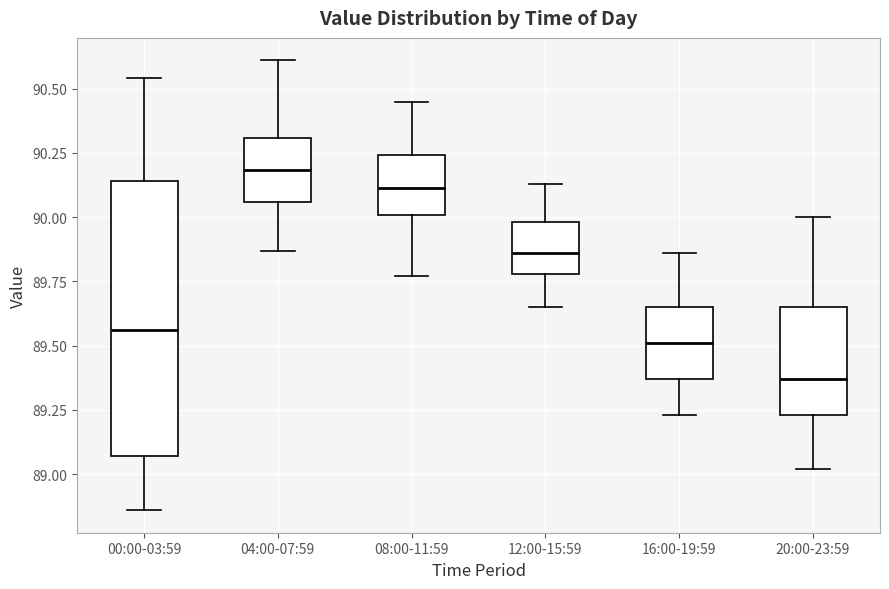

Reading left to right, read every box against the y-axis: the position of its median line, the range the box covers, and the ends of its whiskers. The values are not printed on the chart, so give them approximately, as read against the axis.

00:00-03:59: median 89.55, box 89.05 to 90.15, whiskers 88.85 to 90.55
04:00-07:59: median 90.20, box 90.05 to 90.30, whiskers 89.85 to 90.60
08:00-11:59: median 90.10, box 90.00 to 90.25, whiskers 89.75 to 90.45
12:00-15:59: median 89.85, box 89.80 to 90.00, whiskers 89.65 to 90.15
16:00-19:59: median 89.50, box 89.35 to 89.65, whiskers 89.25 to 89.85
20:00-23:59: median 89.35, box 89.25 to 89.65, whiskers 89.00 to 90.00